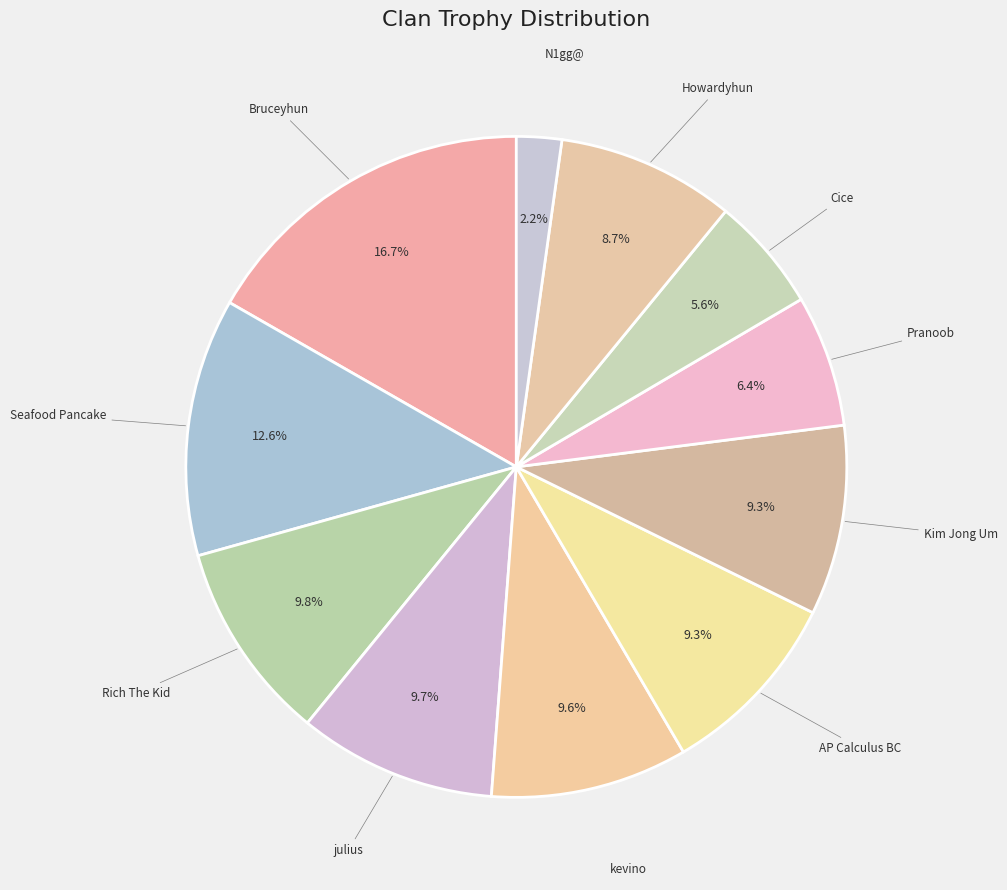

To the nearest percent, what is the average slice percentage?

9%